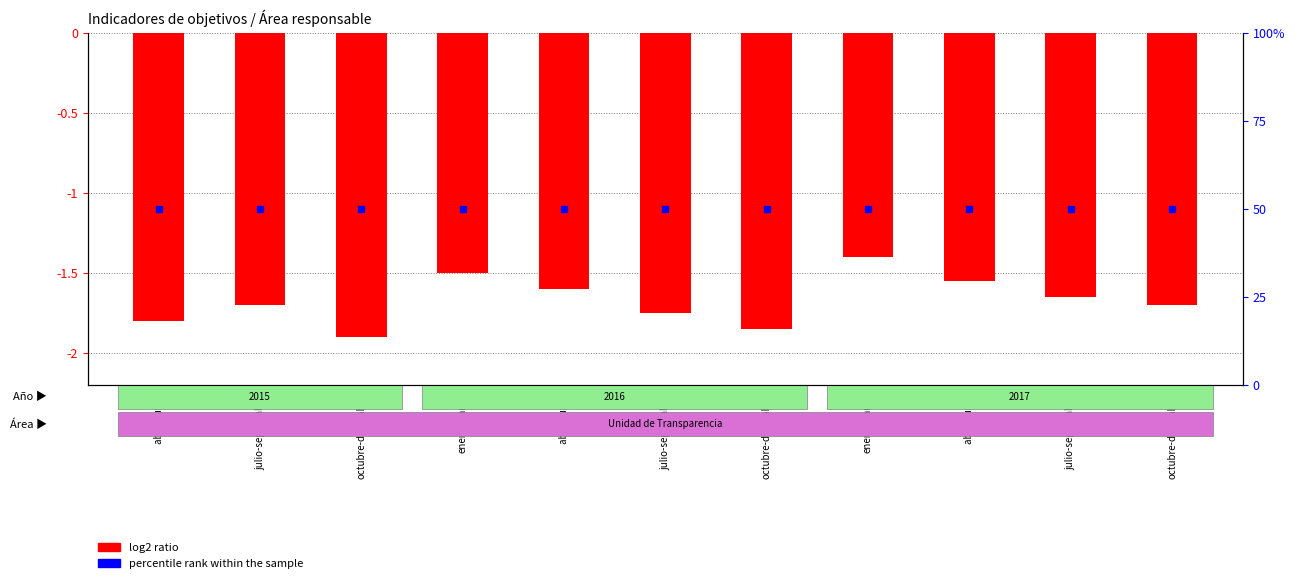

What are all the series names shown in the legend?

log2 ratio, percentile rank within the sample